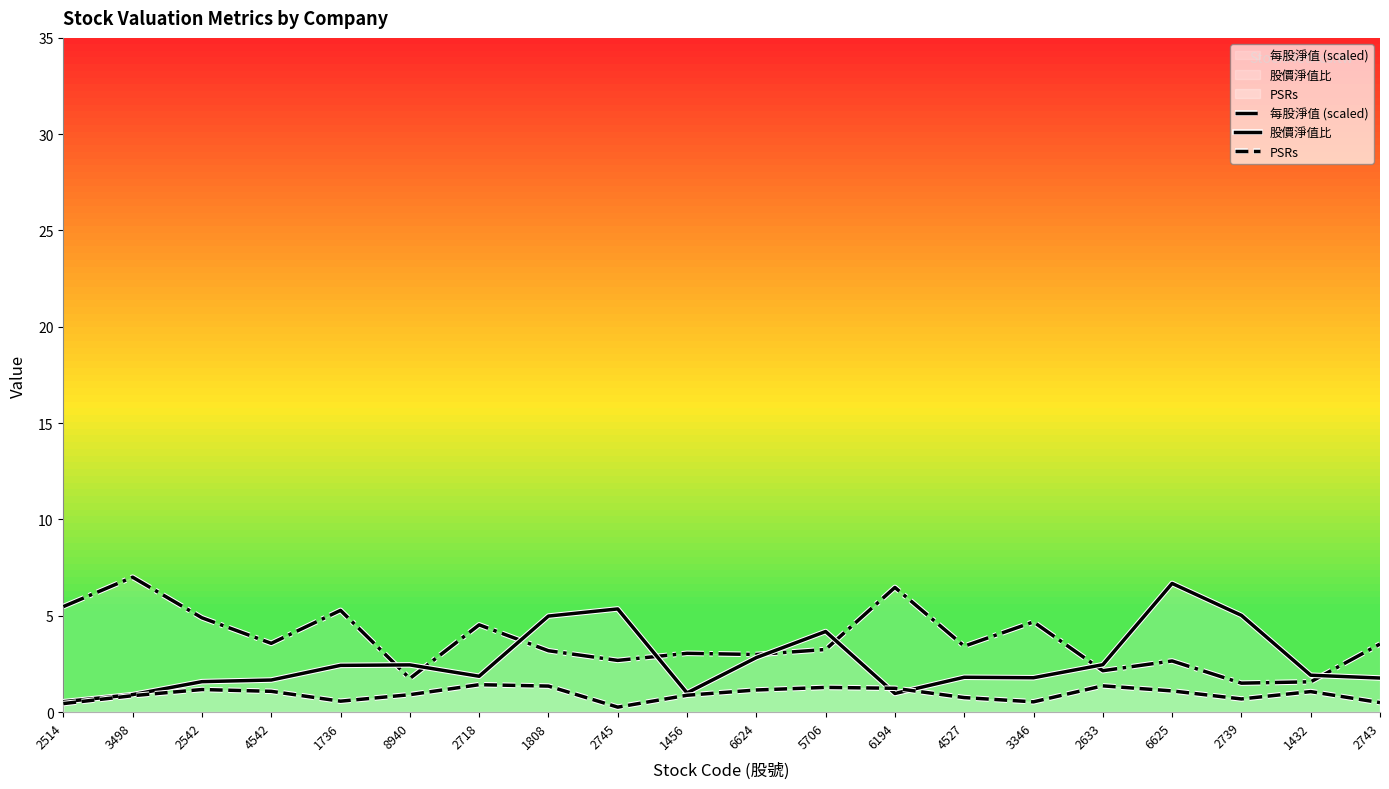

What position from the left is 3498?

2